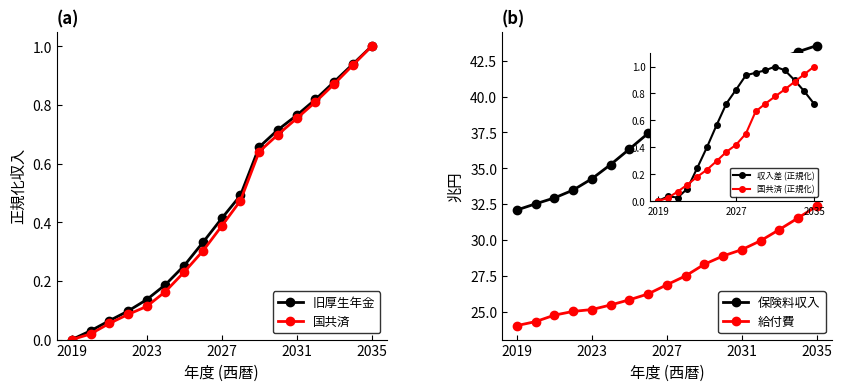

How many lines are shown in the chart?

4